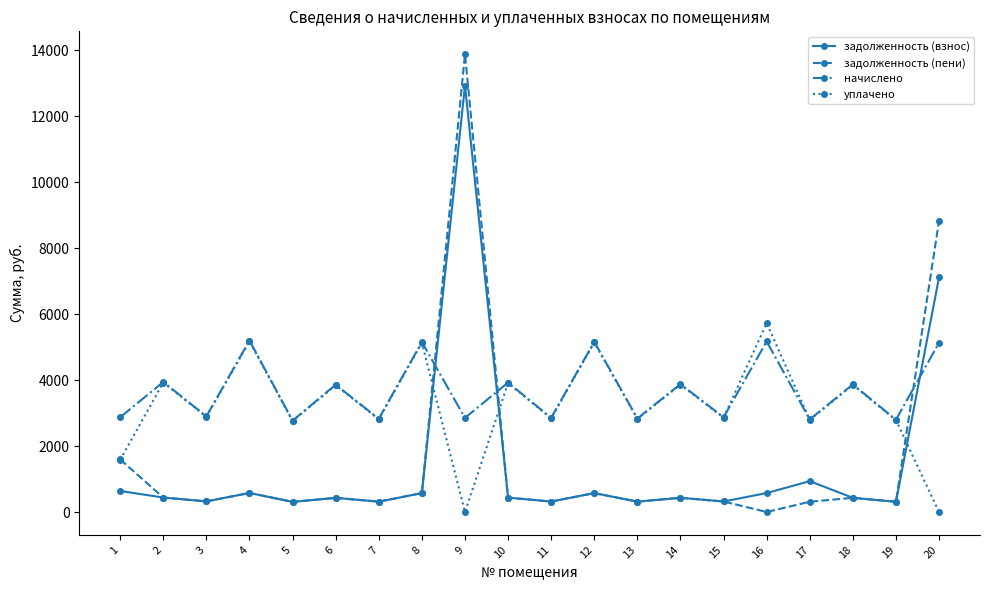

At which category is the sum across all series the highest?

9